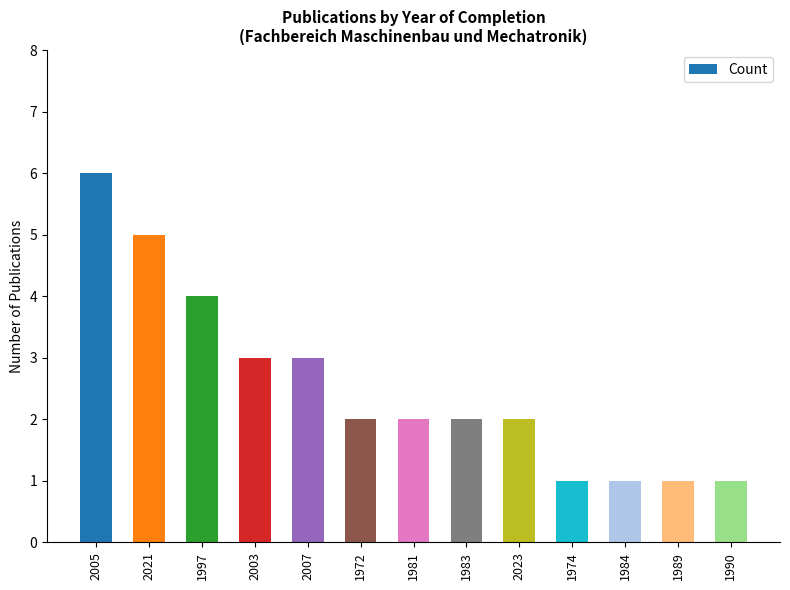

What is the label of the 13th bar from the left?

1990